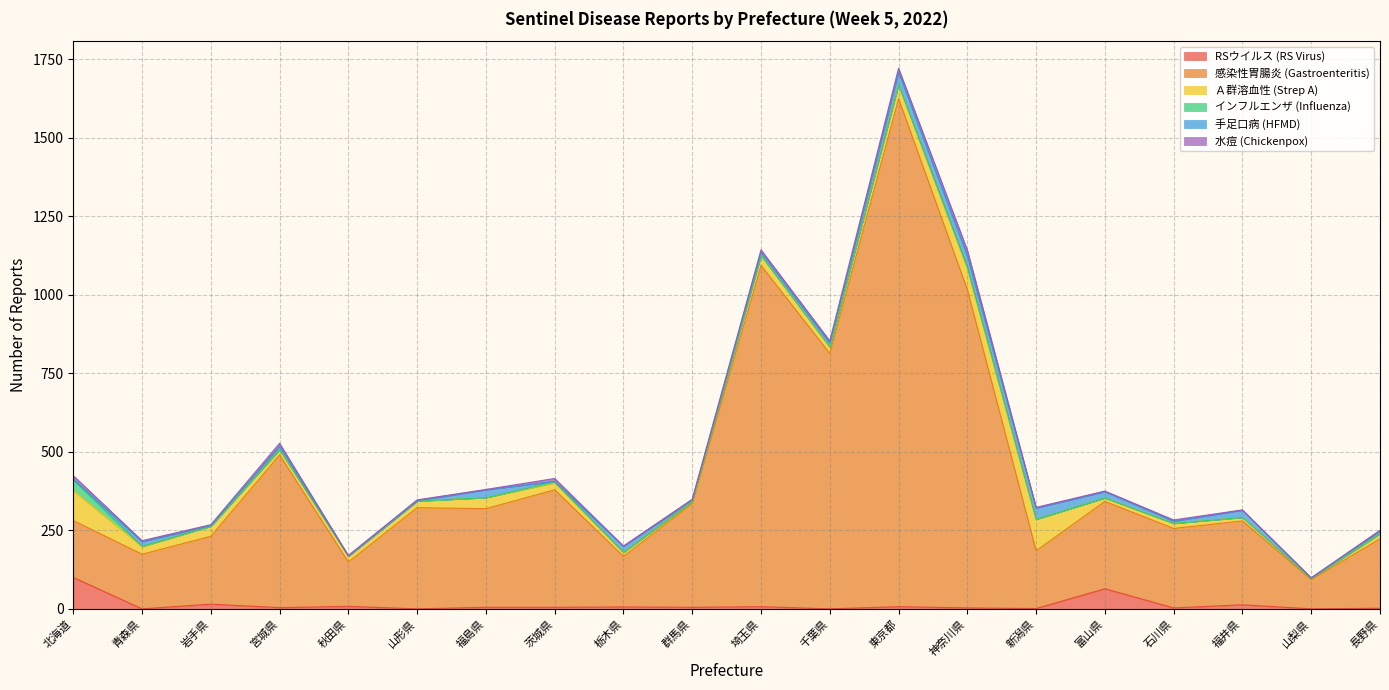

What is the difference between the 感染性胃腸炎 (Gastroenteritis) values at 栃木県 and 宮城県?

325